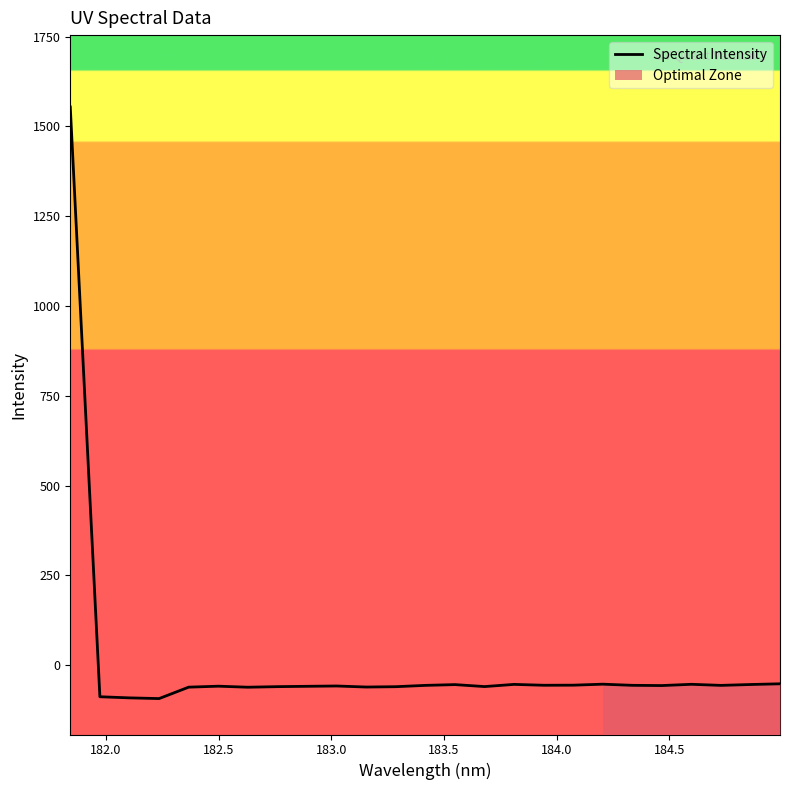

Reading left to right, list all the values displayed in this chart.

1553.9	-87.8	-91.0	-92.9	-61.1	-58.5	-61.3	-59.7	-58.8	-57.9	-60.8	-59.8	-56.2	-54.0	-59.5	-53.4	-55.9	-55.6	-52.9	-56.0	-56.7	-53.2	-56.2	-53.8	-51.8